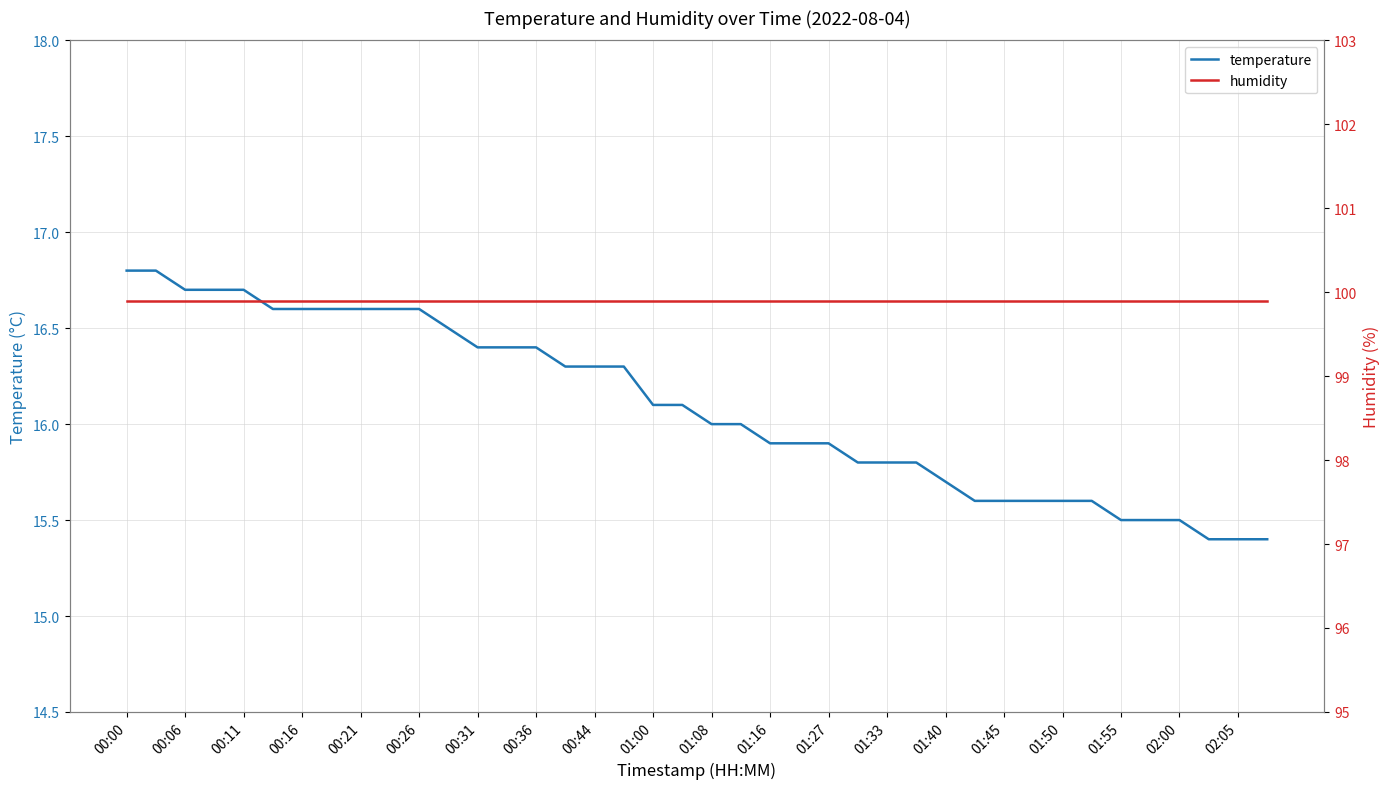

Where is humidity nearest to the value 99?

00:00